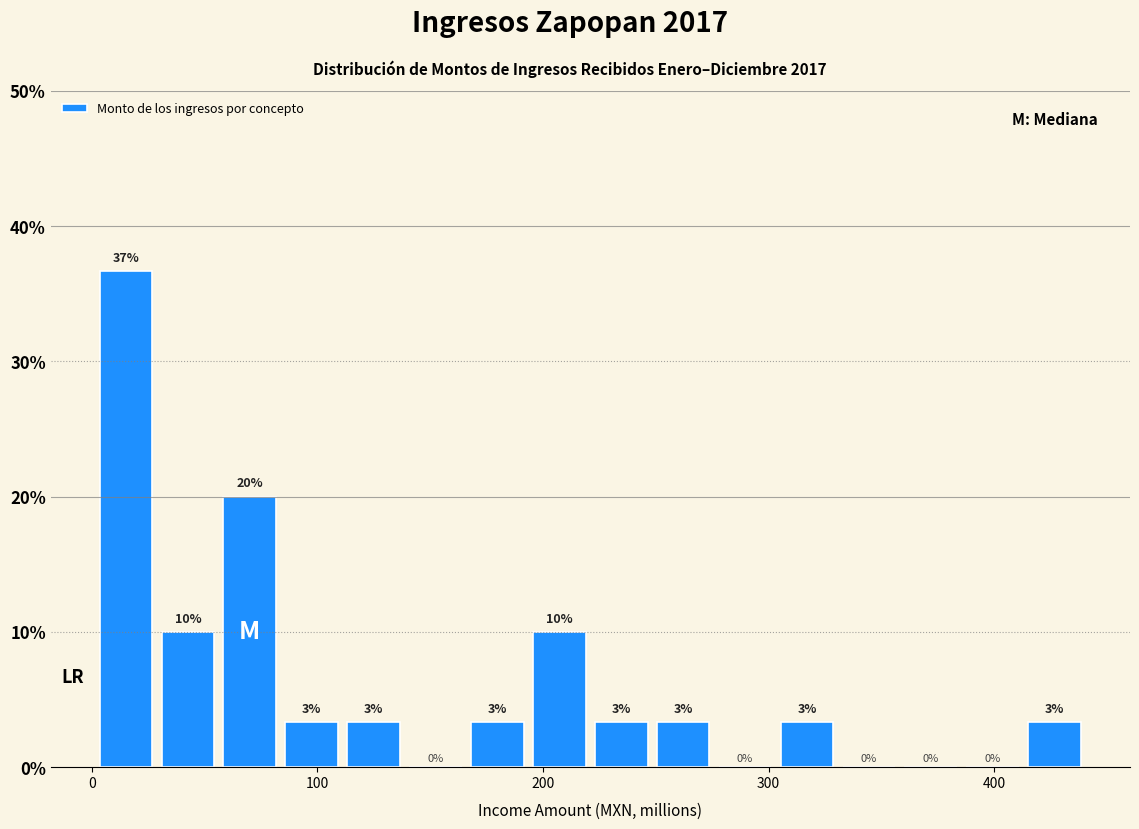

Around what value on the x-axis is the tallest bar? Give the approximate position of its centre, as read against the axis.

20